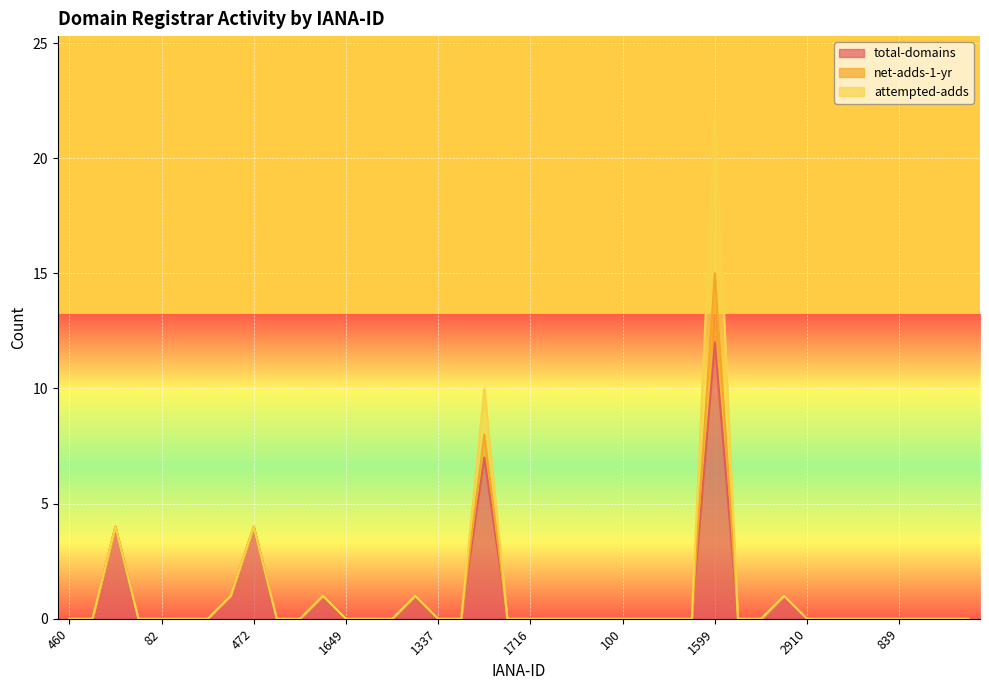

Reading left to right, transcribe all the data shown in this chart.

total-domains: 460=0	1651=0	1526=4	2484=0	82=0	141=0	1587=0	2477=1	472=4	1376=0	2491=0	2485=1	1649=0	1673=0	303=0	113=1	1337=0	1505=0	1697=7	2494=0	1716=0	697=0	3775=0	1152=0	100=0	68=0	2907=0	3765=0	1599=12	1625=0	456=0	9998=1	2910=0	1480=0	886=0	1910=0	839=0	1725=0	1675=0	3844=0
net-adds-1-yr: 460=0	1651=0	1526=0	2484=0	82=0	141=0	1587=0	2477=0	472=0	1376=0	2491=0	2485=0	1649=0	1673=0	303=0	113=0	1337=0	1505=0	1697=1	2494=0	1716=0	697=0	3775=0	1152=0	100=0	68=0	2907=0	3765=0	1599=3	1625=0	456=0	9998=0	2910=0	1480=0	886=0	1910=0	839=0	1725=0	1675=0	3844=0
attempted-adds: 460=0	1651=0	1526=0	2484=0	82=0	141=0	1587=0	2477=0	472=0	1376=0	2491=0	2485=0	1649=0	1673=0	303=0	113=0	1337=0	1505=0	1697=2	2494=0	1716=0	697=0	3775=0	1152=0	100=0	68=0	2907=0	3765=0	1599=7	1625=0	456=0	9998=0	2910=0	1480=0	886=0	1910=0	839=0	1725=0	1675=0	3844=0